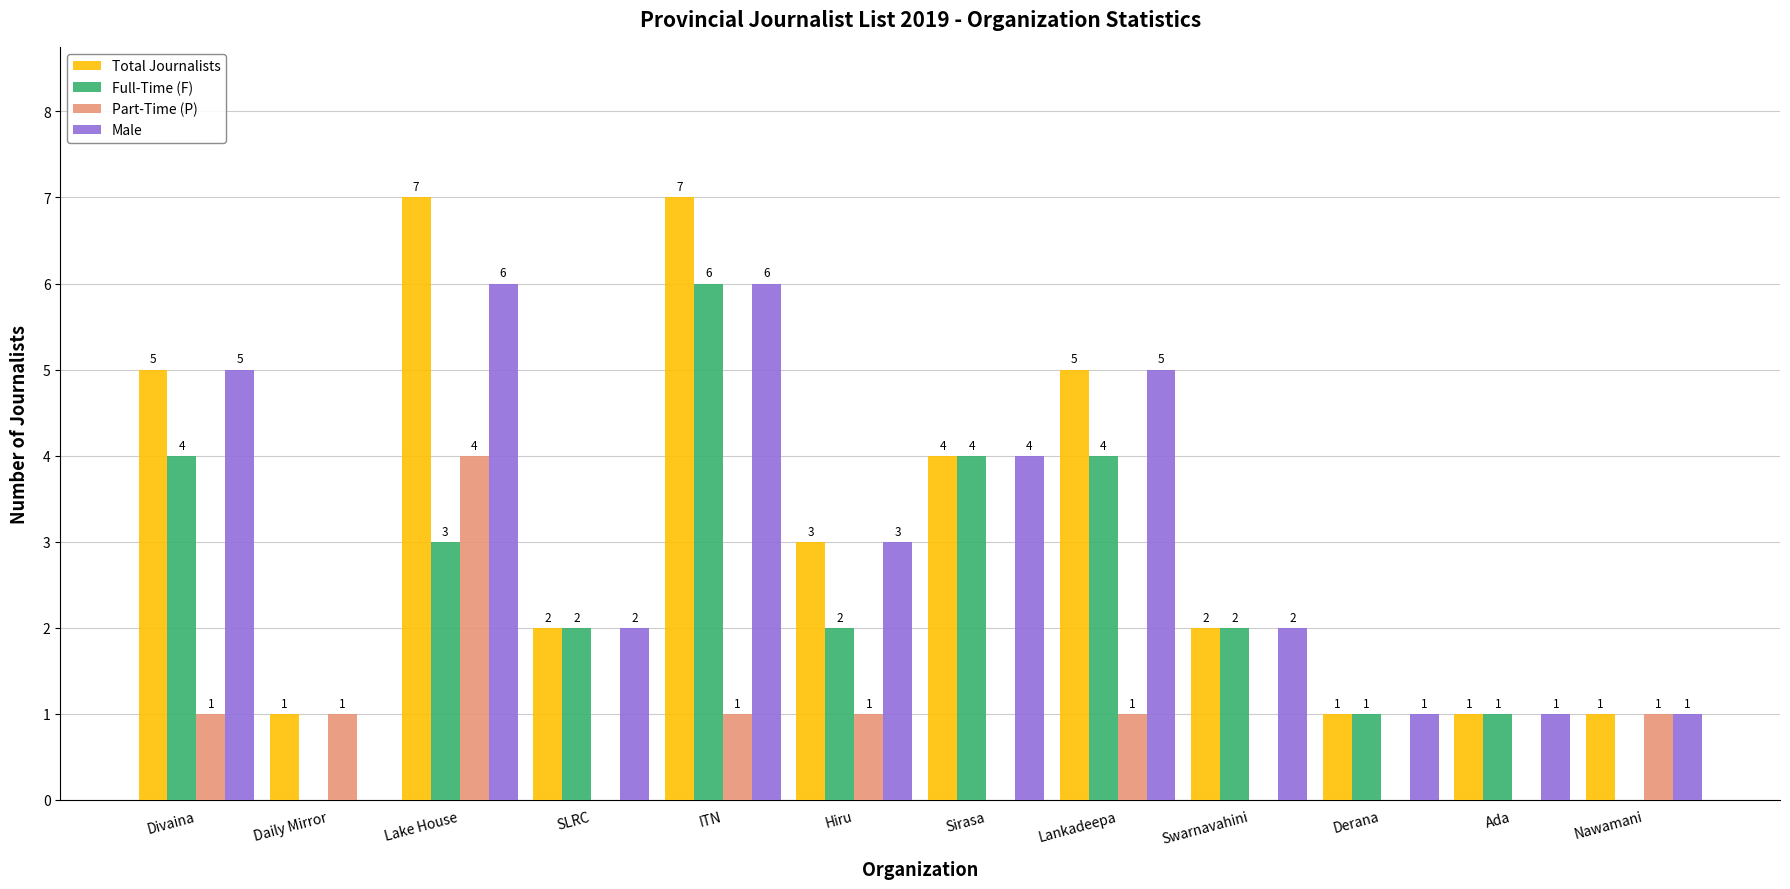

Count the number of categories in the chart.

12